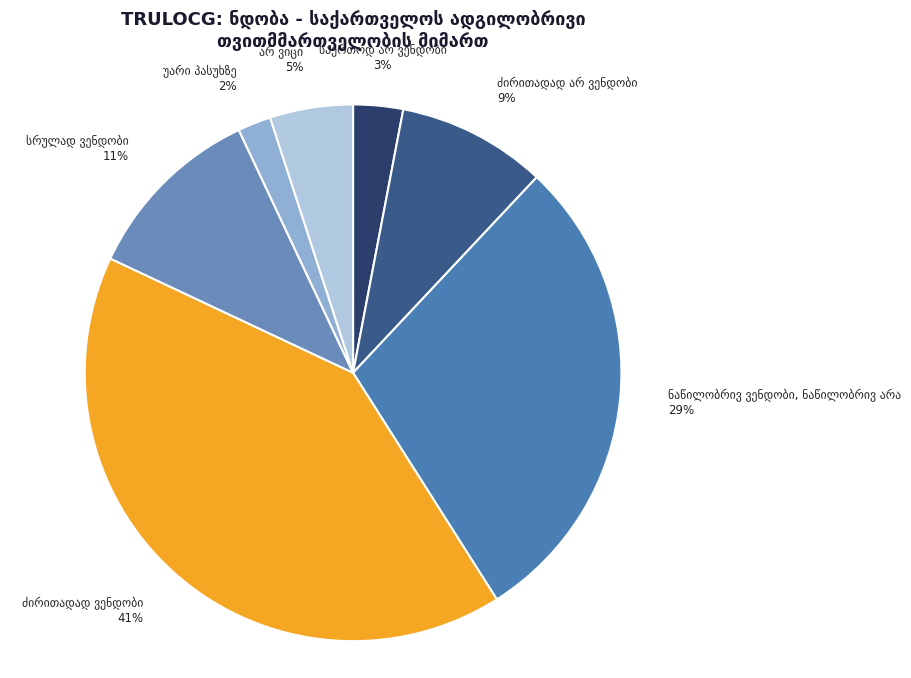

How many segments does this pie chart have?

7